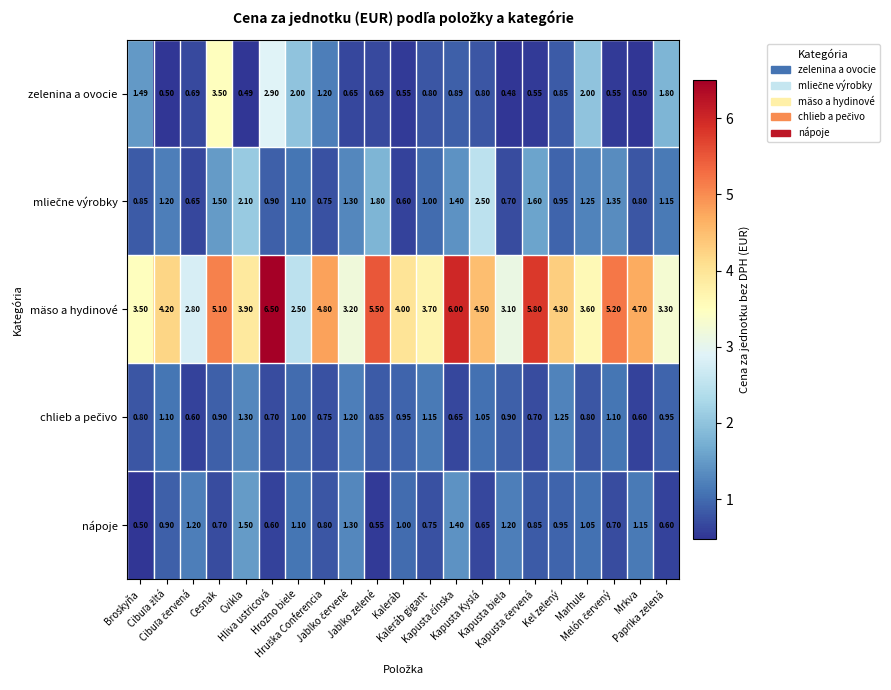

At how many categories does at least one series exceed 2?

21